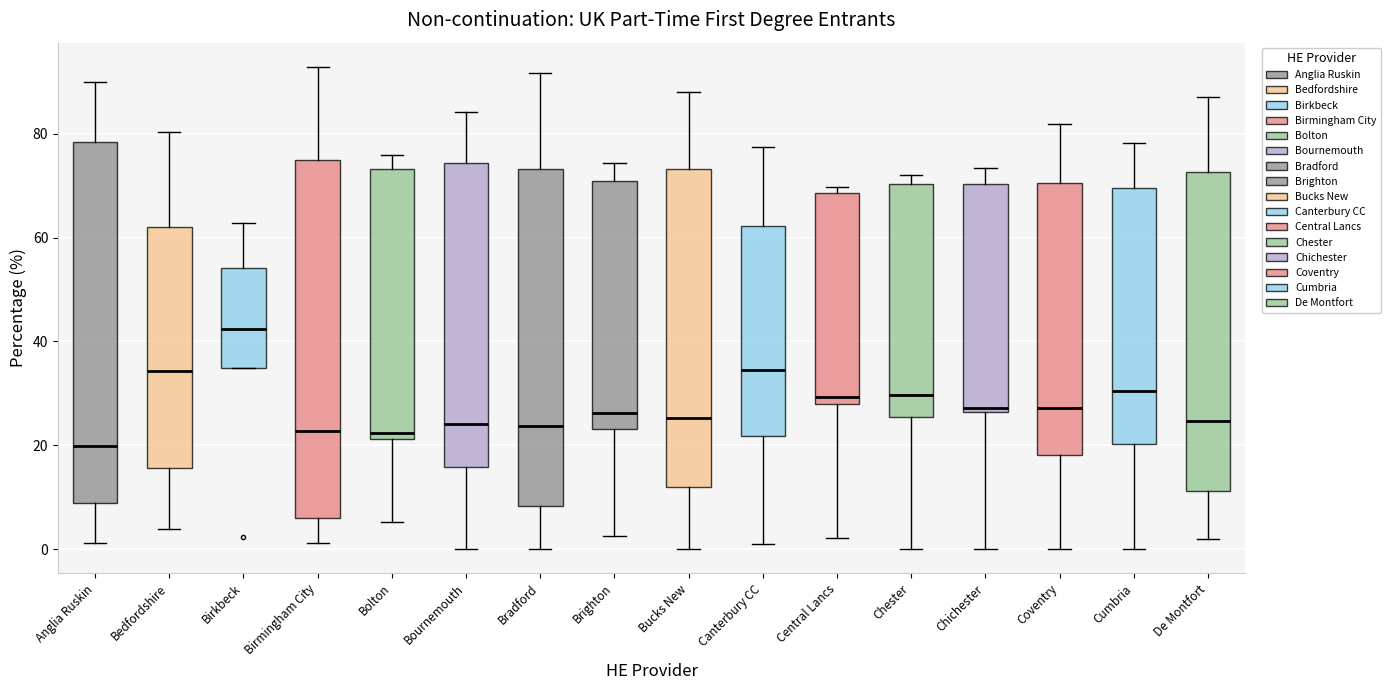

Where is the lower edge of the box for Birmingham City on the y-axis? The values are not printed on the chart, so give them approximately, as read against the axis.

6